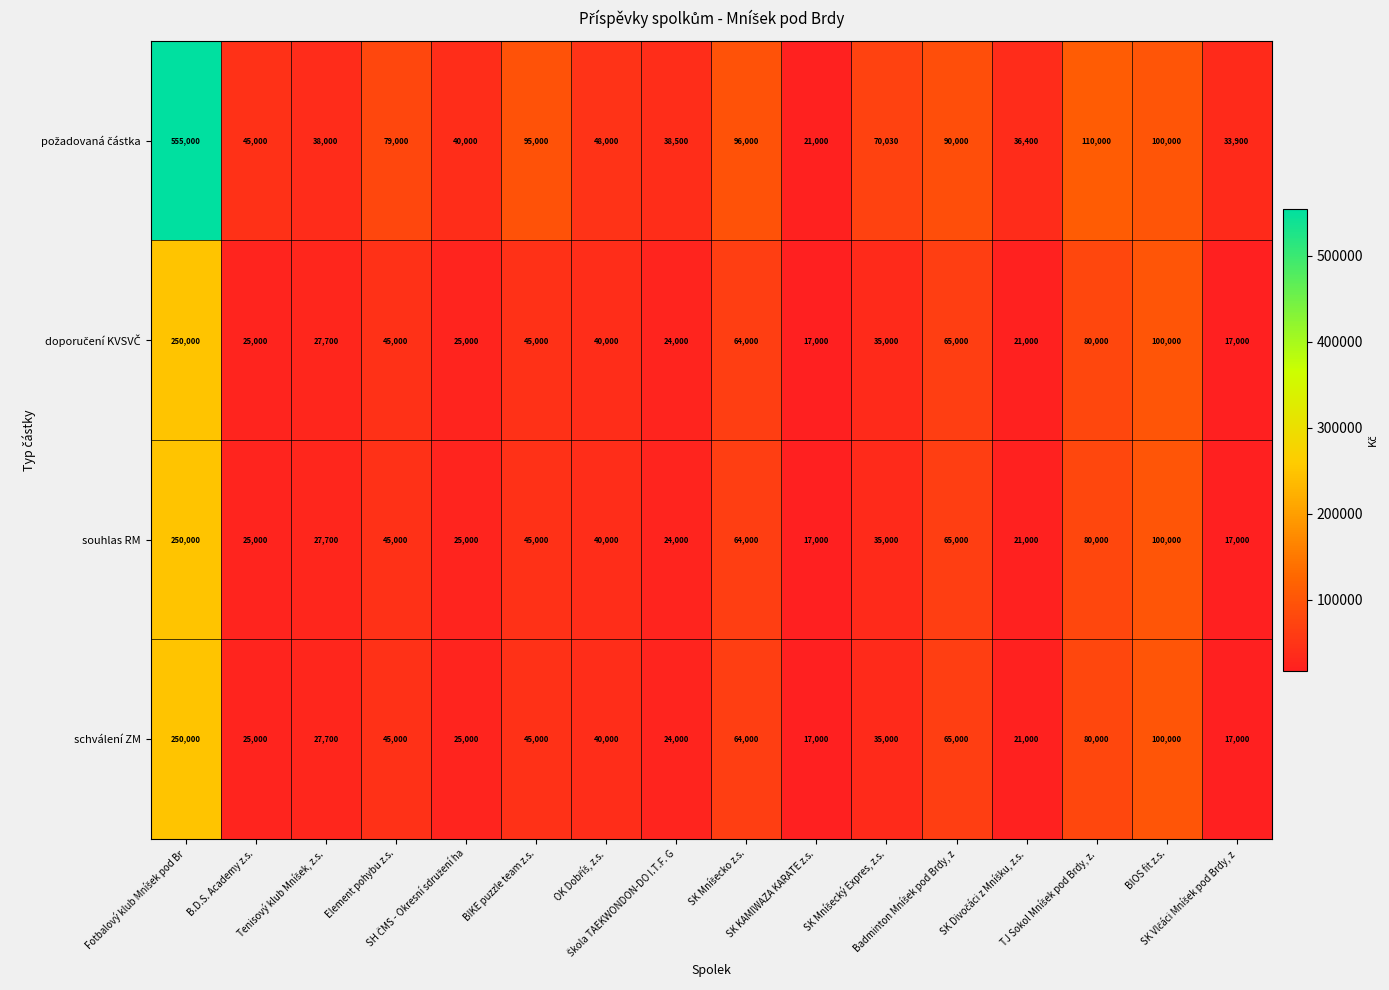

What is the difference between the maximum and minimum values in the schválení ZM series?

233000